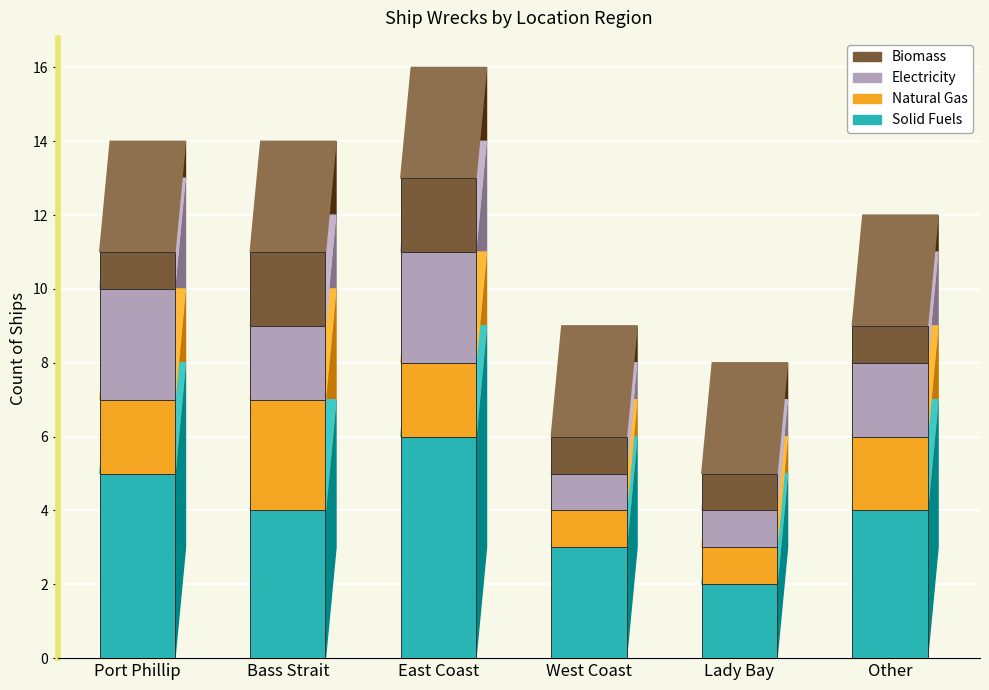

Reading right to left, list the values for the Solid Fuels series.

Other=4	Lady Bay=2	West Coast=3	East Coast=6	Bass Strait=4	Port Phillip=5